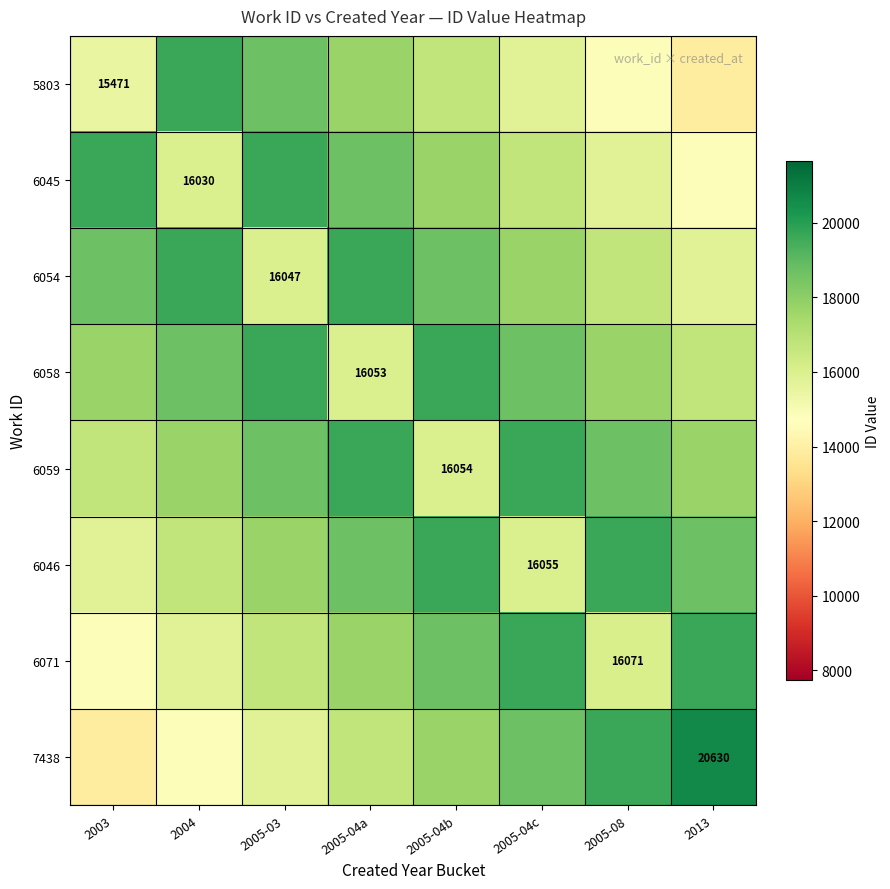

Count the number of data series in this chart.

8